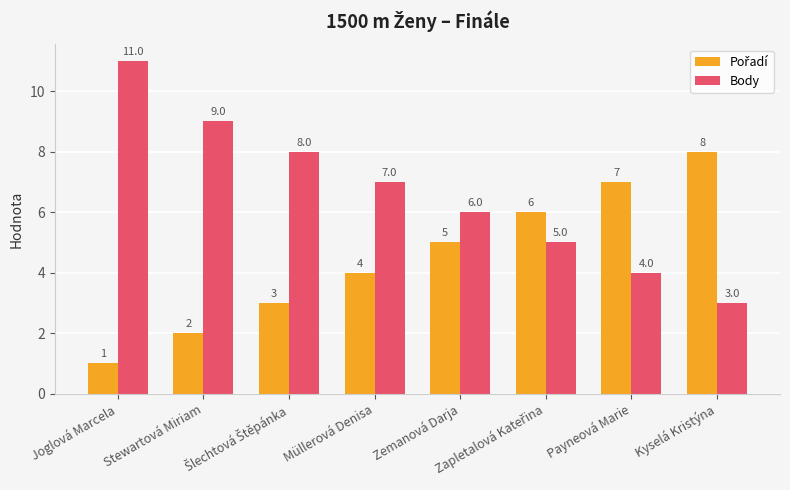

What is the total value across all series at Kyselá Kristýna?

11